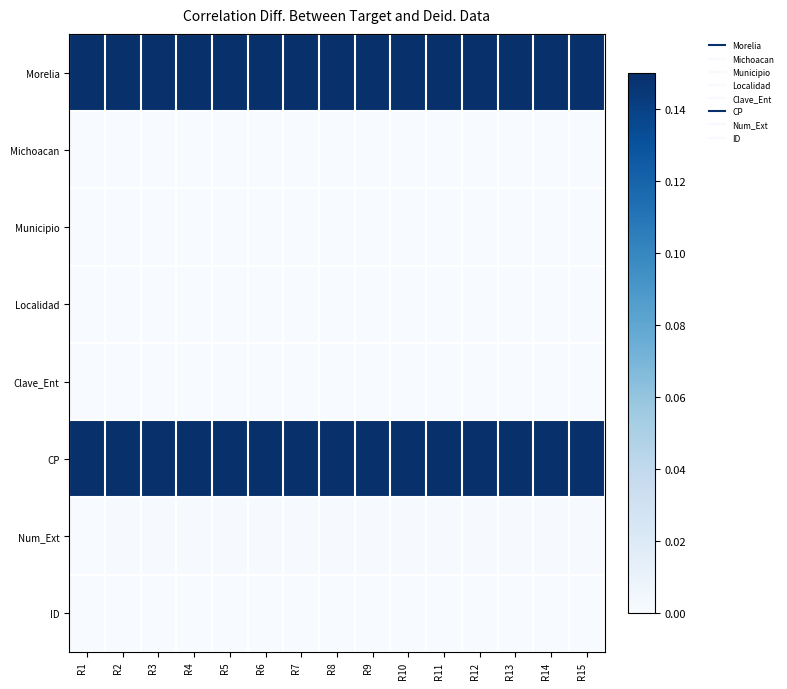

Which series has the largest total across all categories?

Morelia